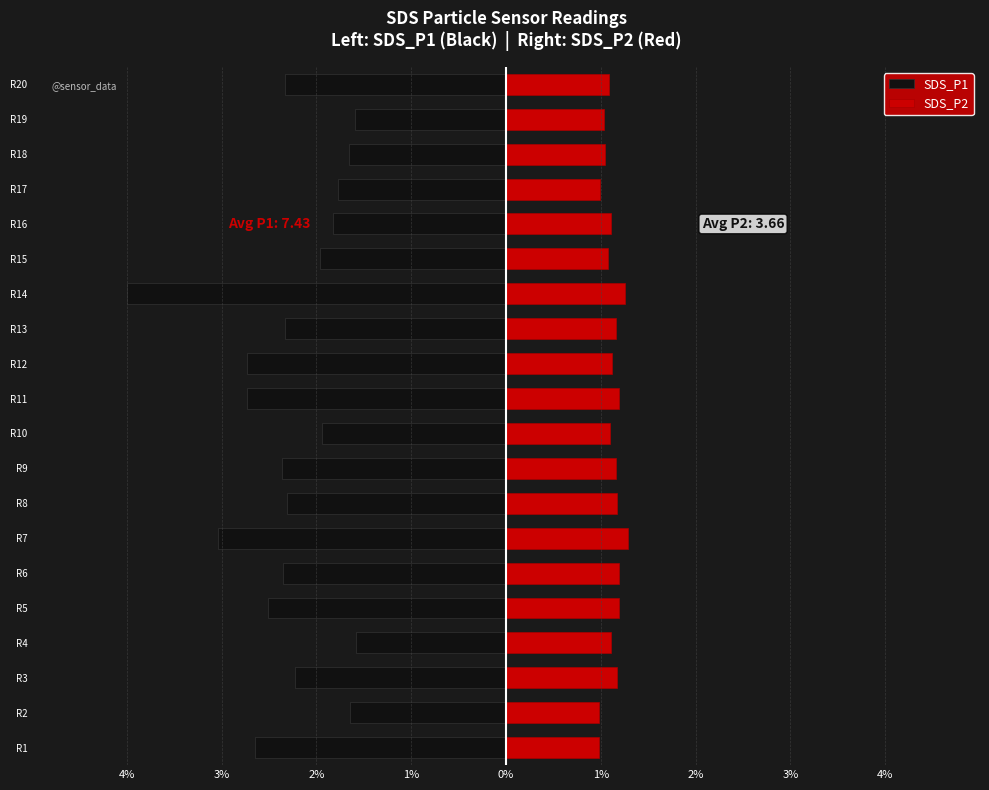

List the series in order of their overall mean, lowest first.

SDS_P1, SDS_P2